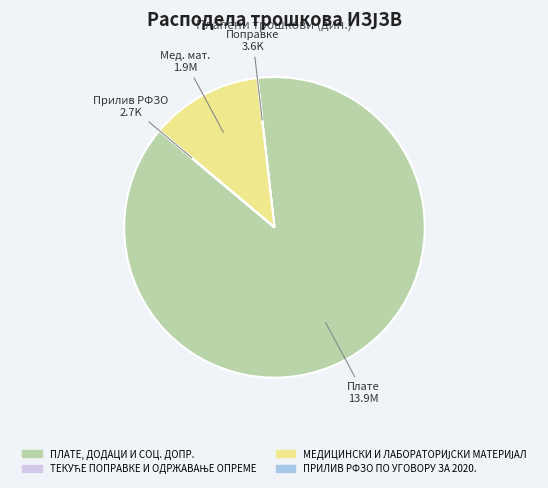

Is there any slice that represents more than half of the pie?

Yes